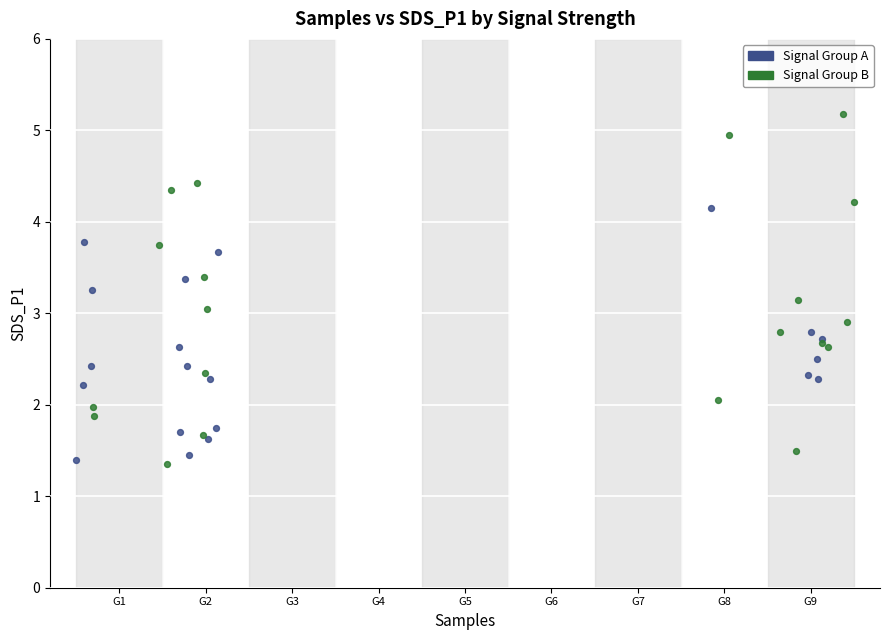

Which series reaches the maximum Y coordinate?

Signal Group B